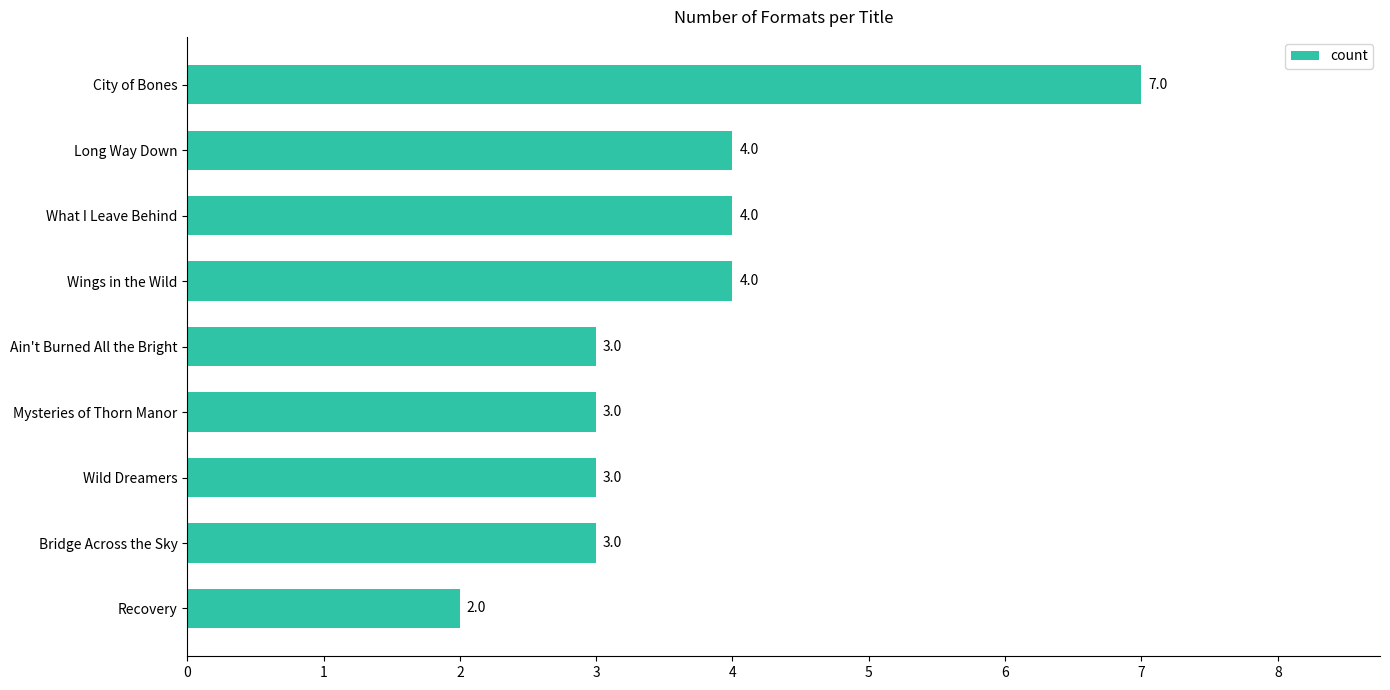

What is the sum of all values?

33